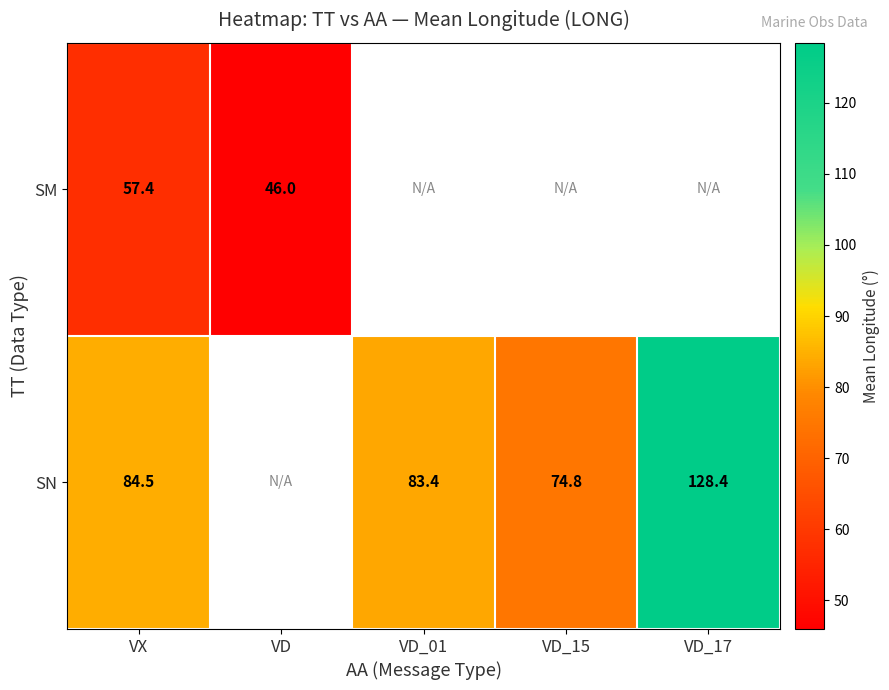

Is the value of SM at VX greater than the value of SN at VD_01?

No